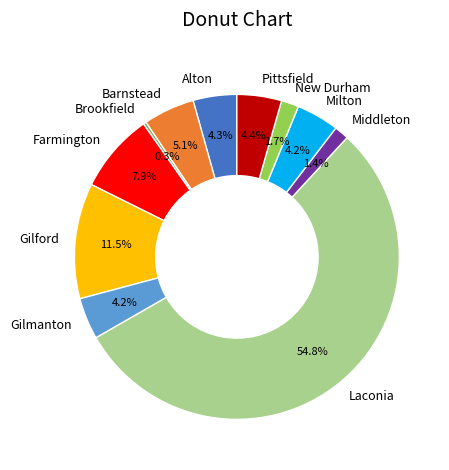

Which category accounts for the majority?

Laconia